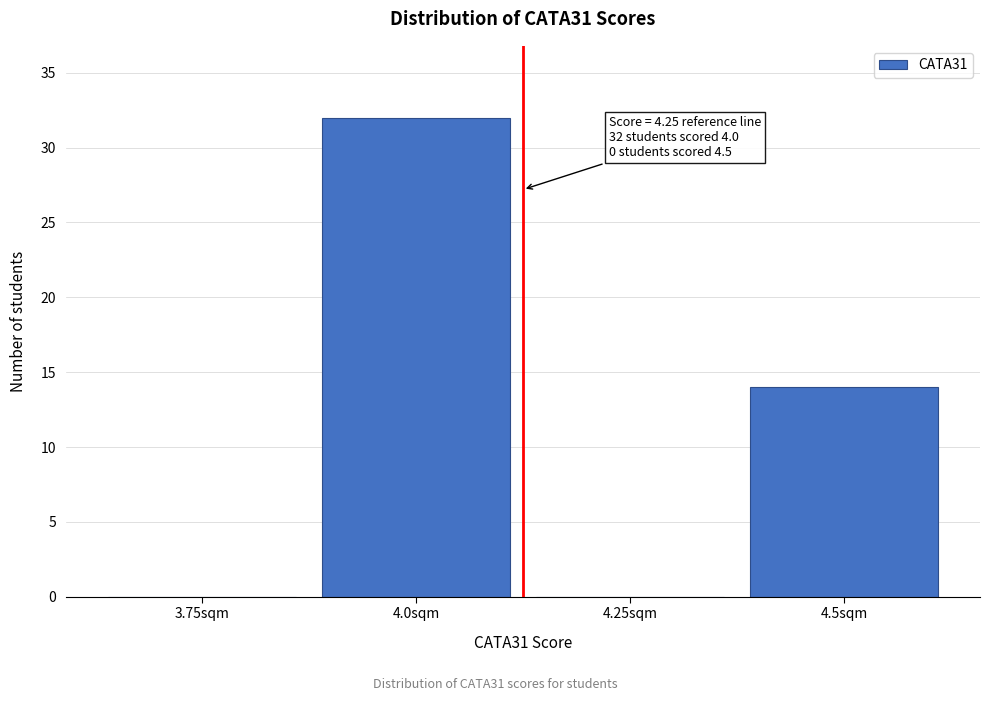

Reading right to left, transcribe all the data shown in this chart.

4.5sqm=14	4.25sqm=0	4.0sqm=32	3.75sqm=0